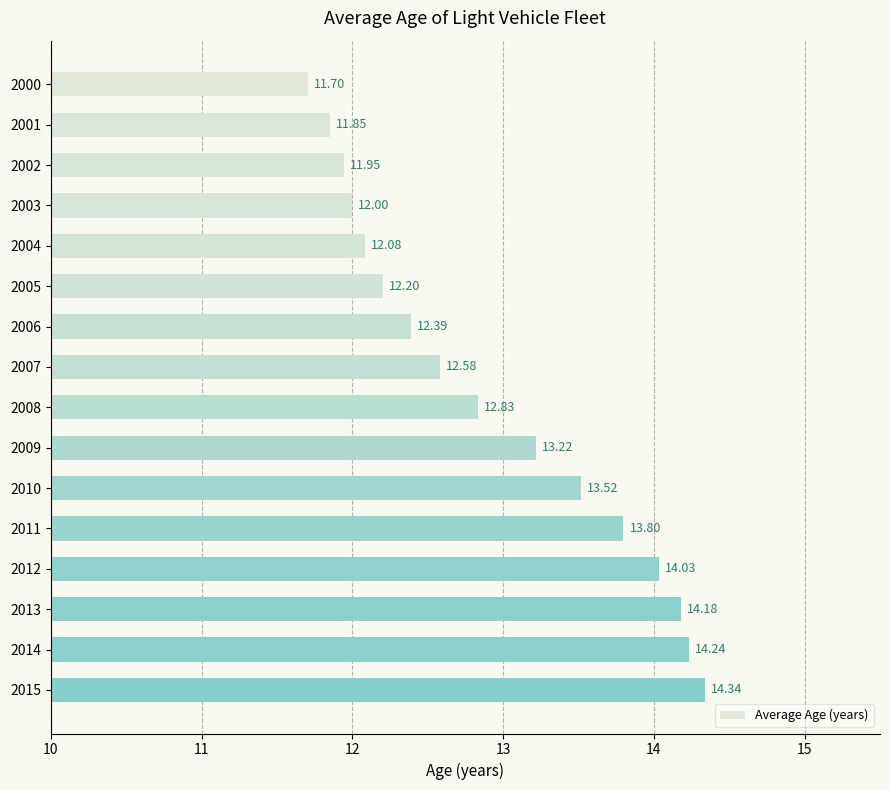

Approximately how many times larger is the value at 2007 compared to 2011?

0.9